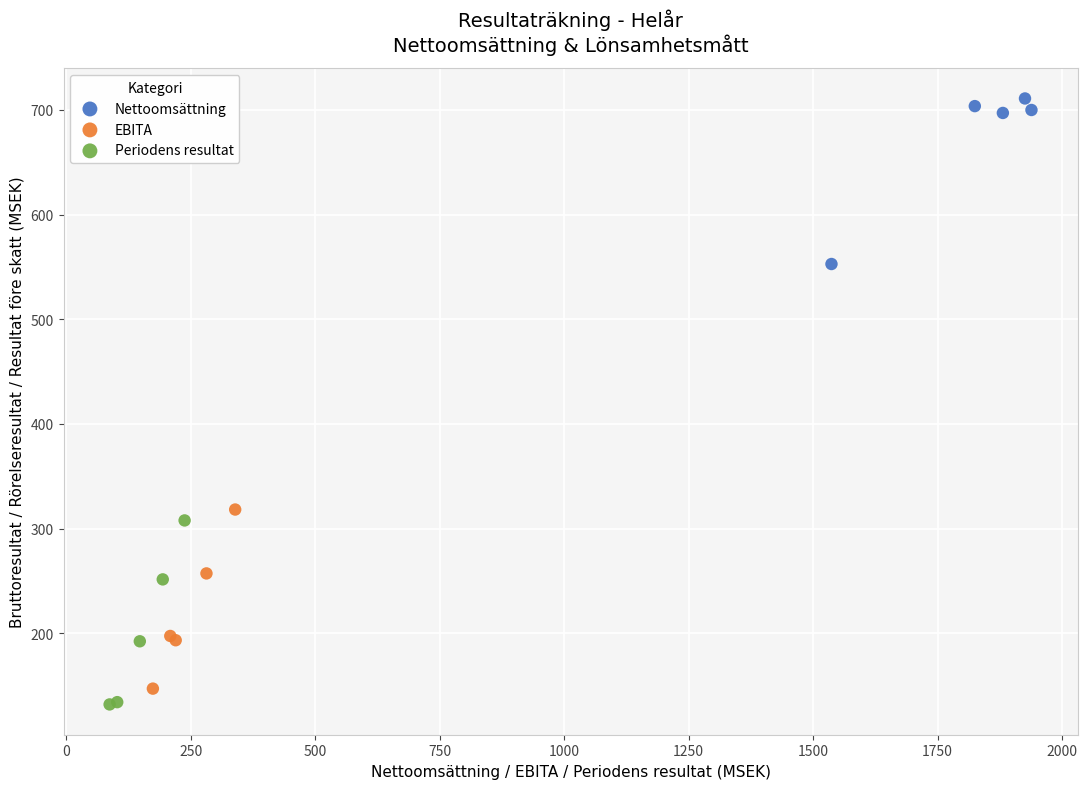

What are all the series names shown in the legend?

Nettoomsättning, EBITA, Periodens resultat